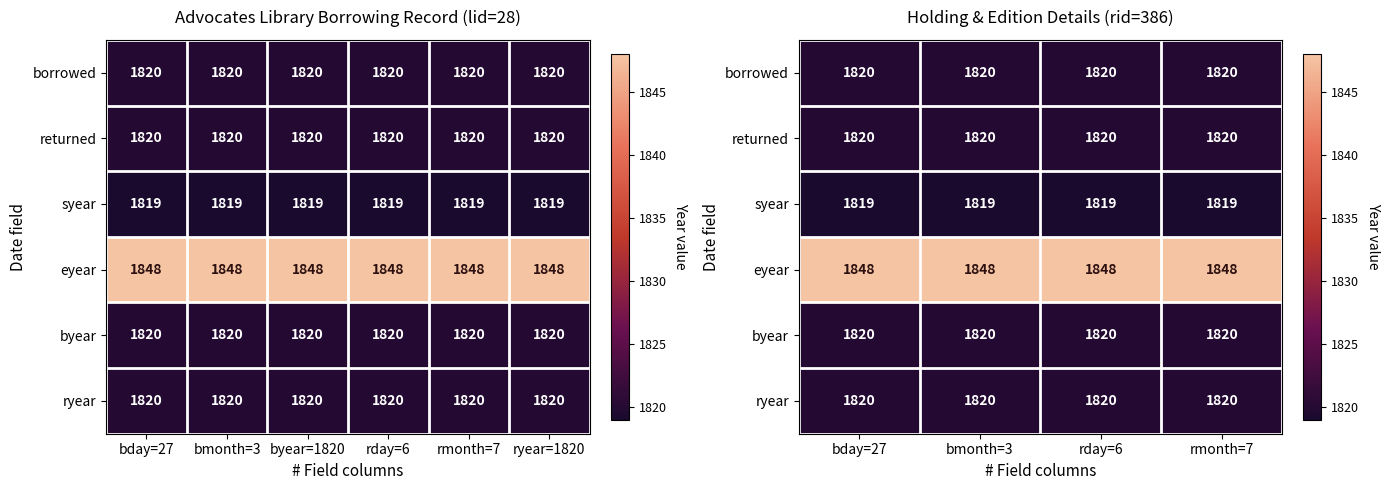

How many data points does each series have?

4